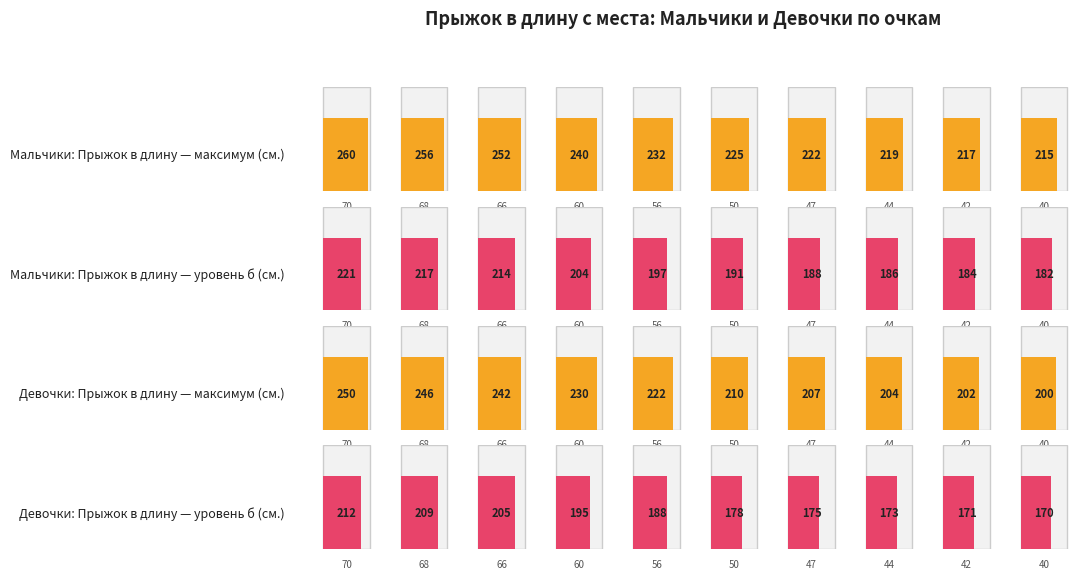

Is it true that Мальчики Прыжок в длину с/м (см.) equals 260 at 70?

True